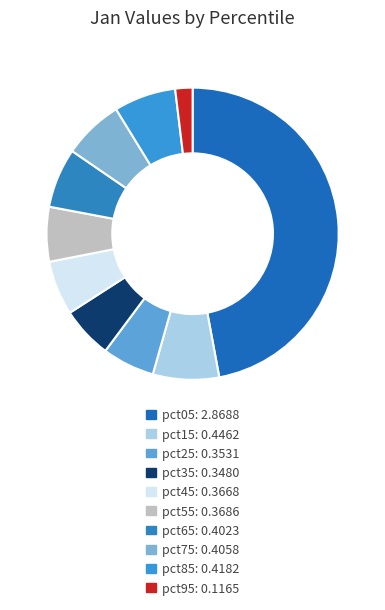

To the nearest percent, what is the difference between the largest and smallest slice percentages?

45%